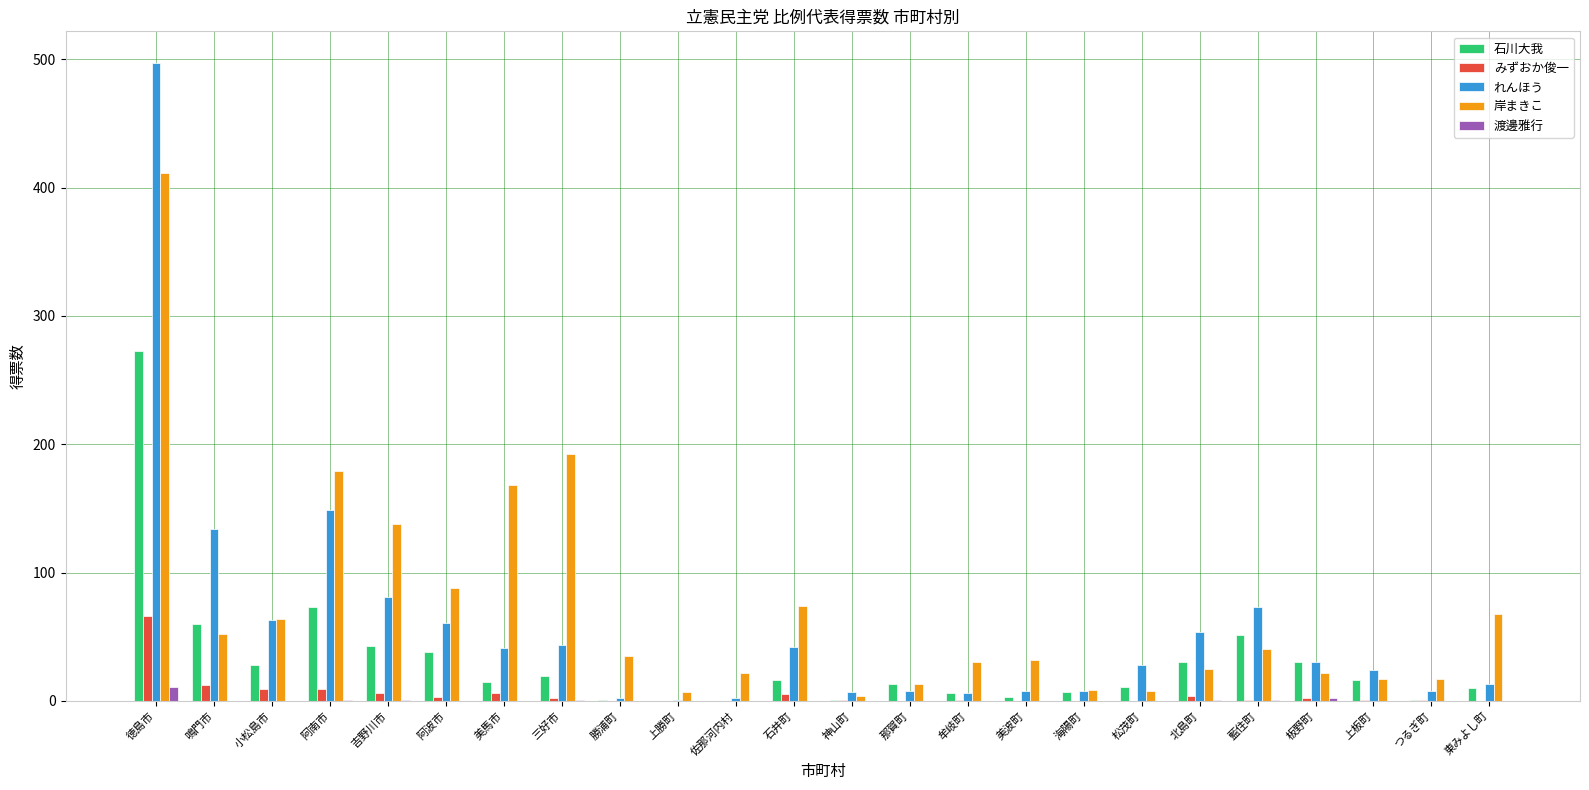

What is the maximum value shown in the chart?

497.0